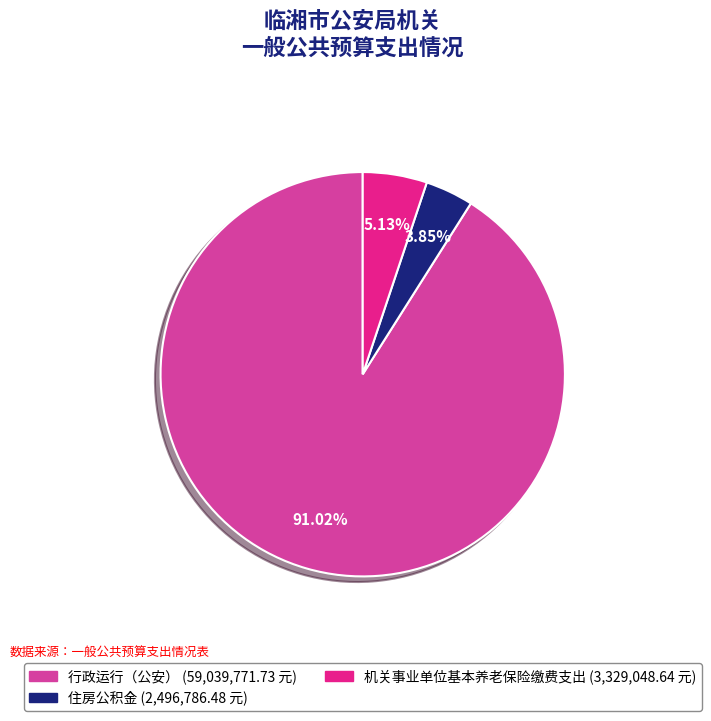

Count the number of slices in the pie.

3